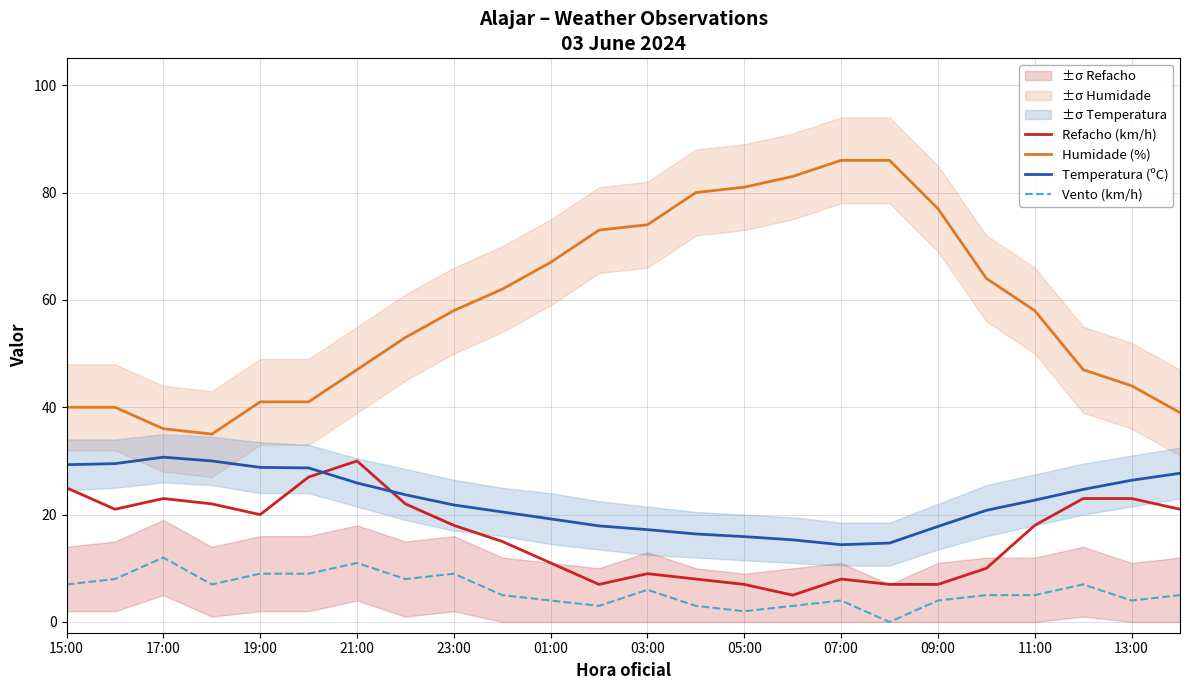

How many lines are shown in the chart?

4